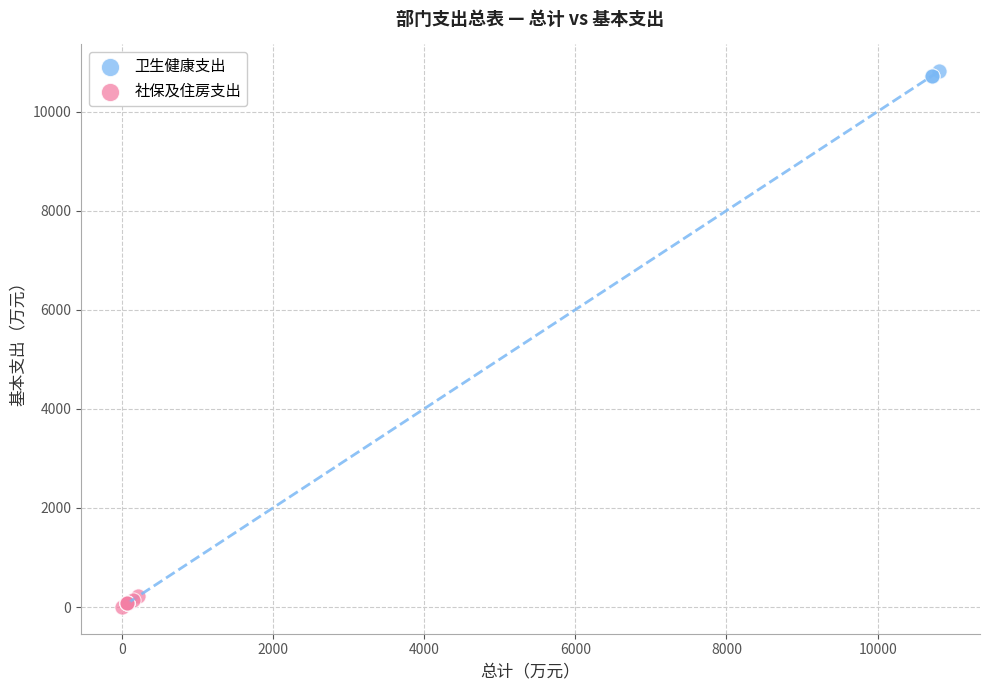

Which series contains the highest Y value?

卫生健康支出